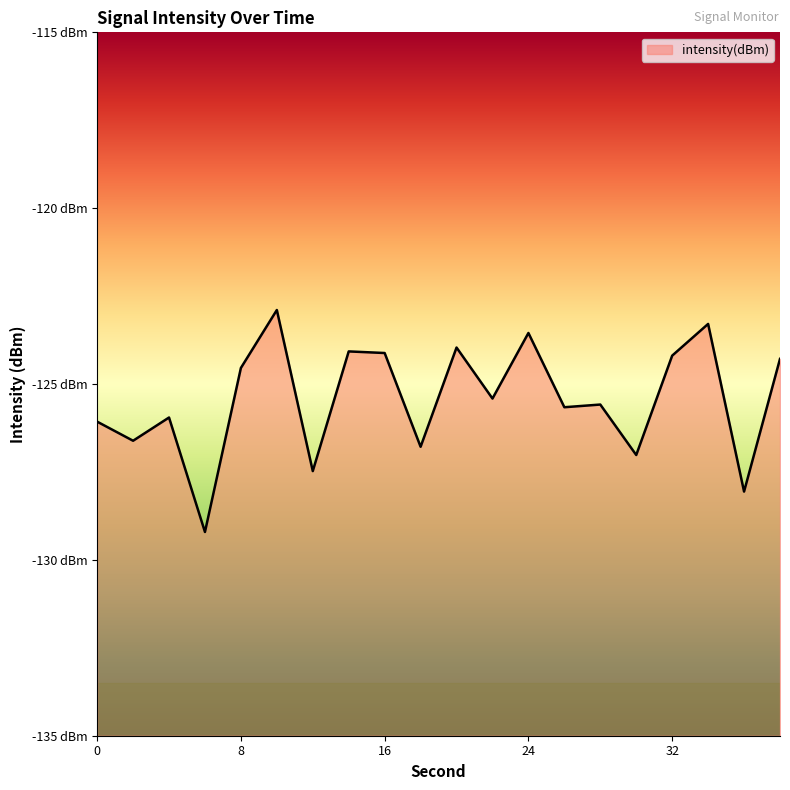

How many values exceed -125?

9